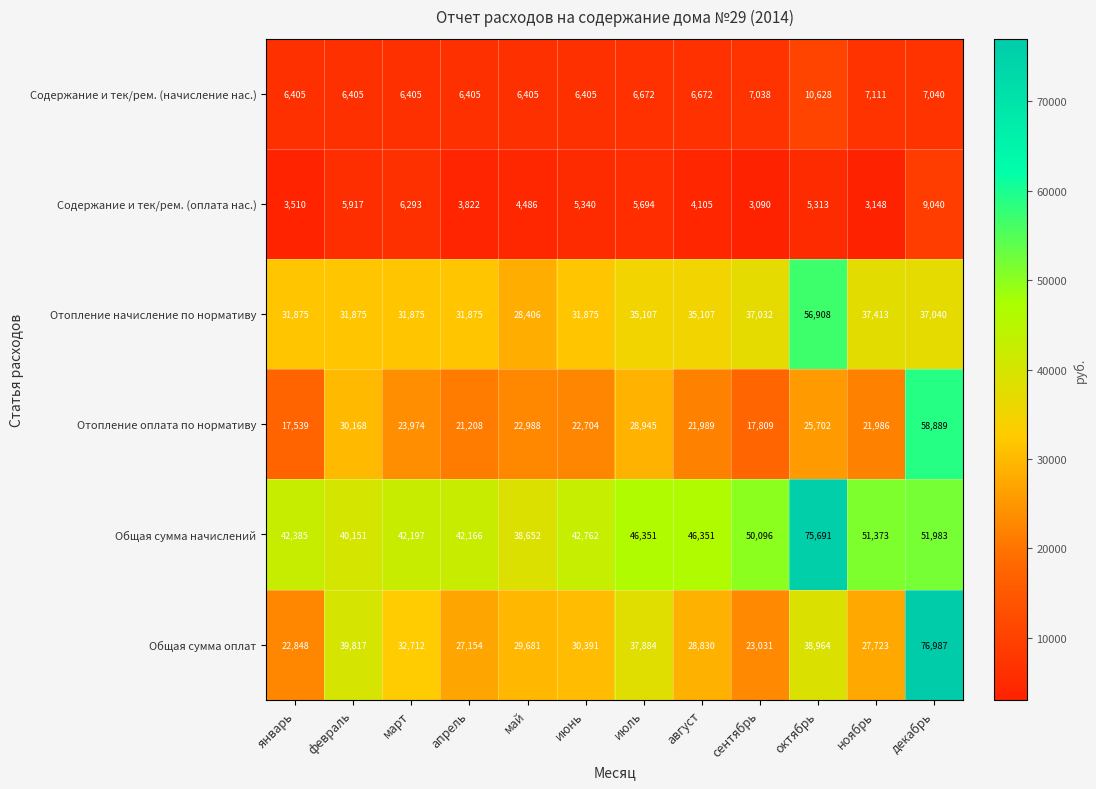

At which label is Содержание и тек/рем. (оплата нас.) closest to 6065?

февраль